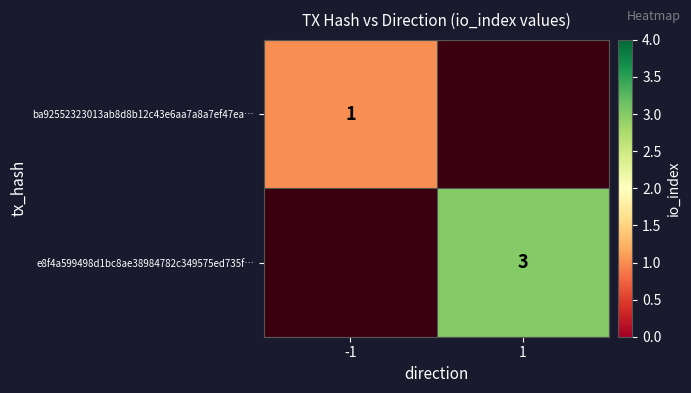

The e8f4a599498d1bc8ae38984782c349575ed735f… series shows 2 at 1. True or false?

False